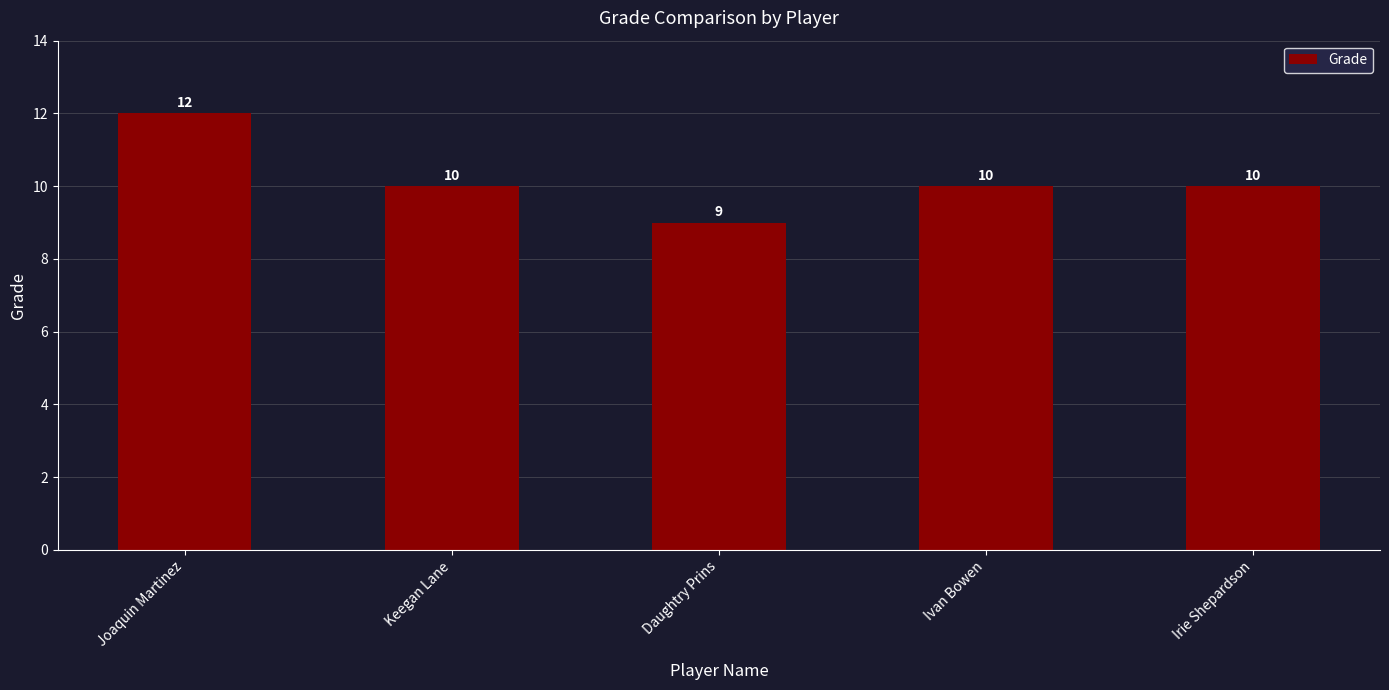

Reading right to left, extract all data points from this chart.

10	10	9	10	12